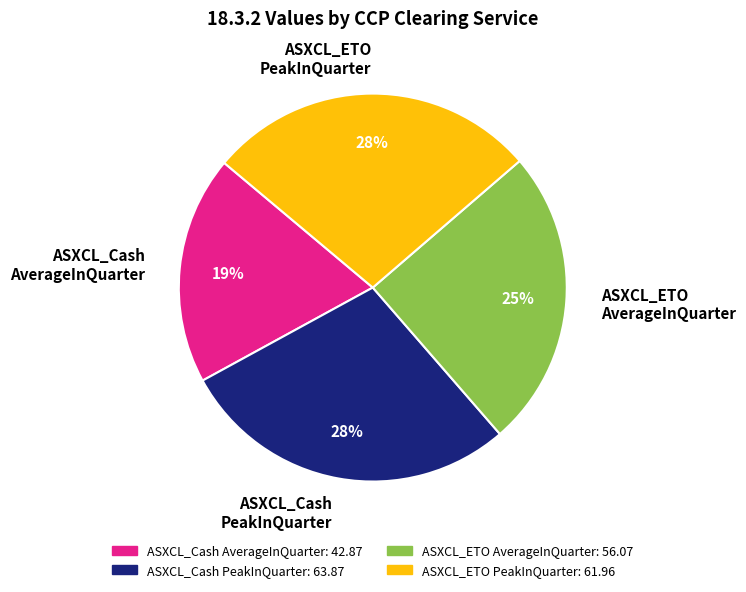

Is it true that ASXCL_ETO AverageInQuarter is 25% of the pie?

True